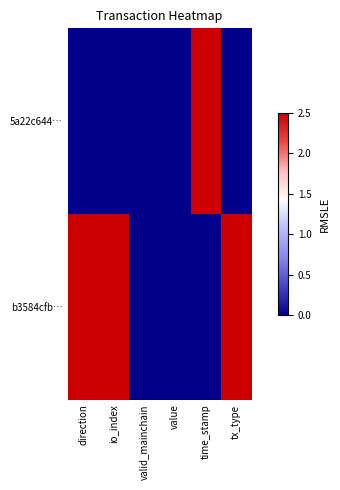

Reading left to right, list all the values displayed in this chart.

5a22c644…: direction=0	io_index=0	valid_mainchain=0	value=0	time_stamp=1	tx_type=0
b3584cfb…: direction=1	io_index=1	valid_mainchain=0	value=0	time_stamp=0	tx_type=1